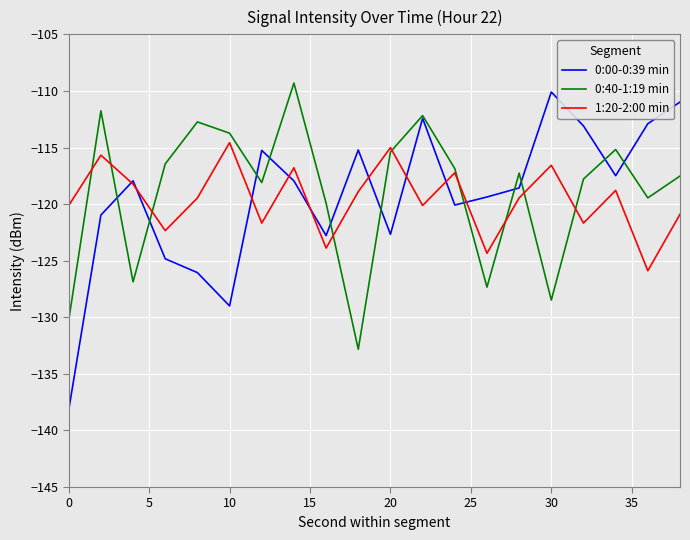

How many lines are shown in the chart?

3